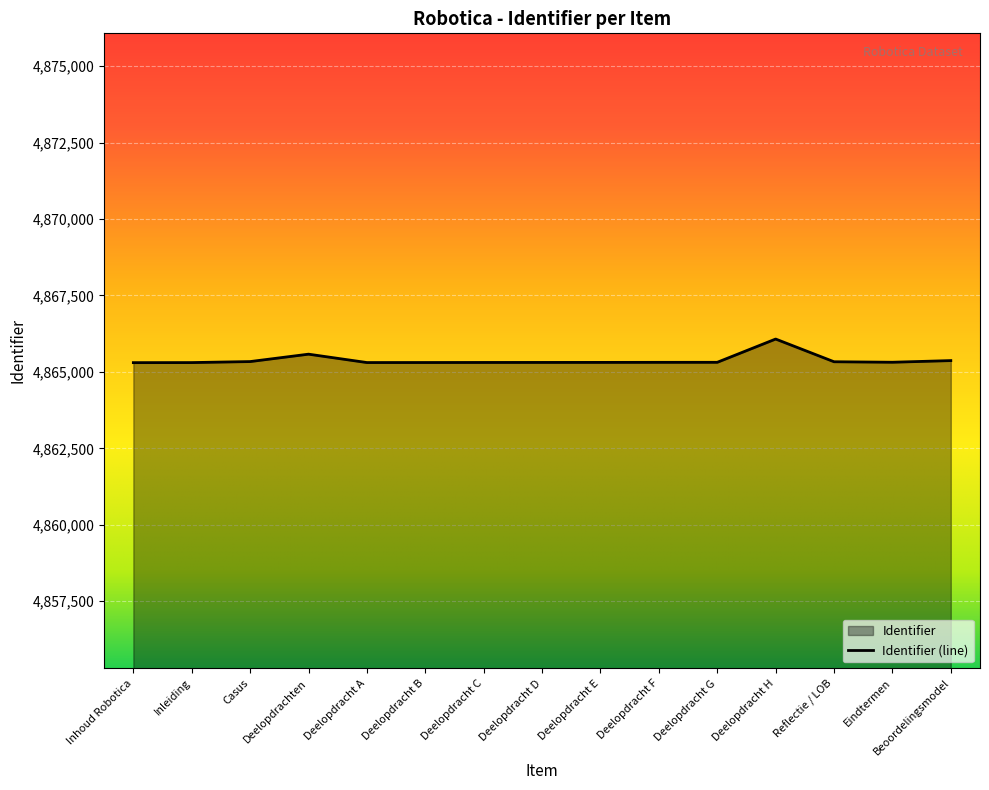

How many lines are shown in the chart?

1